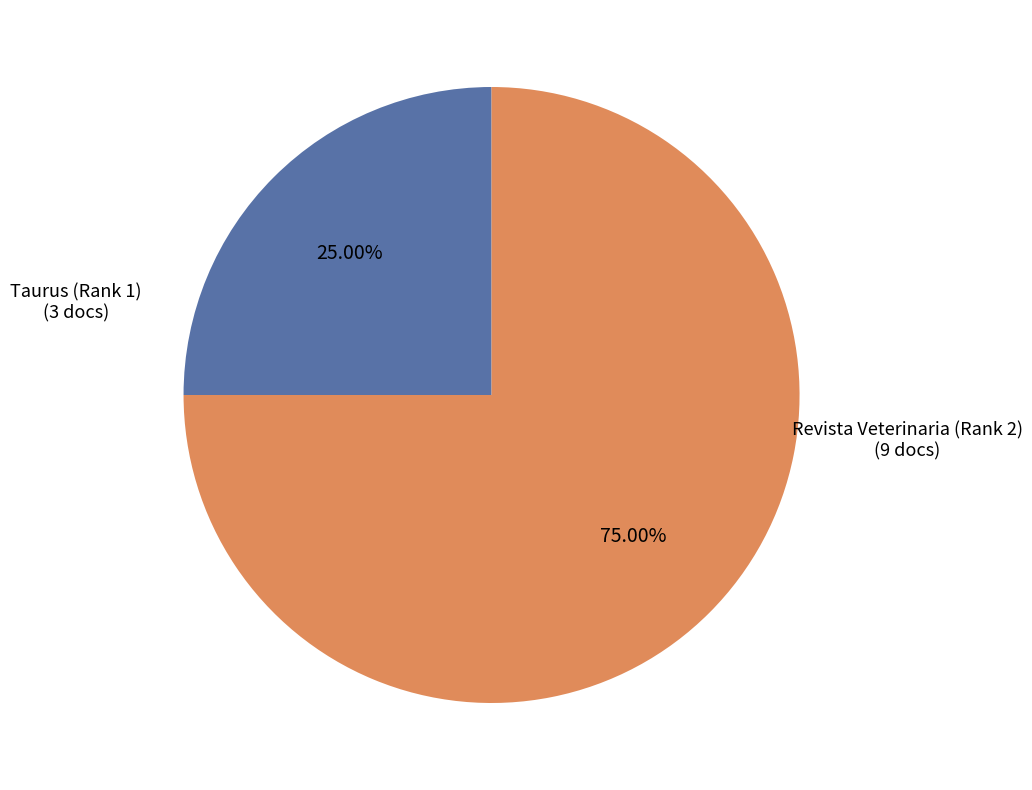

Which slice is the smallest?

Taurus (Rank 1)